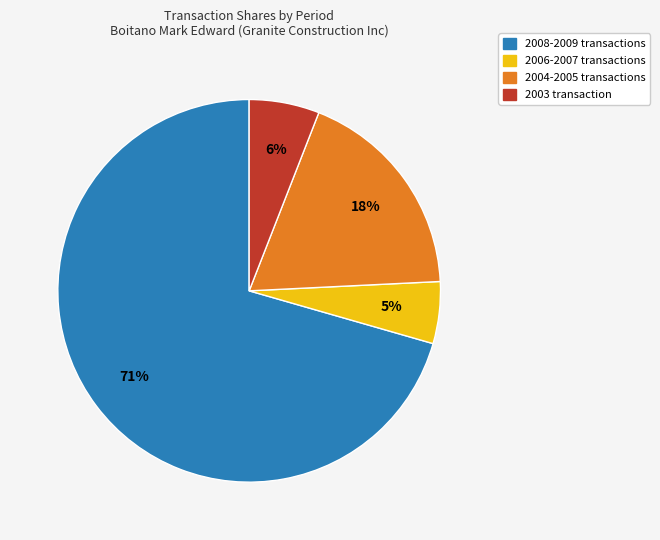

How many slices are in this pie chart?

4